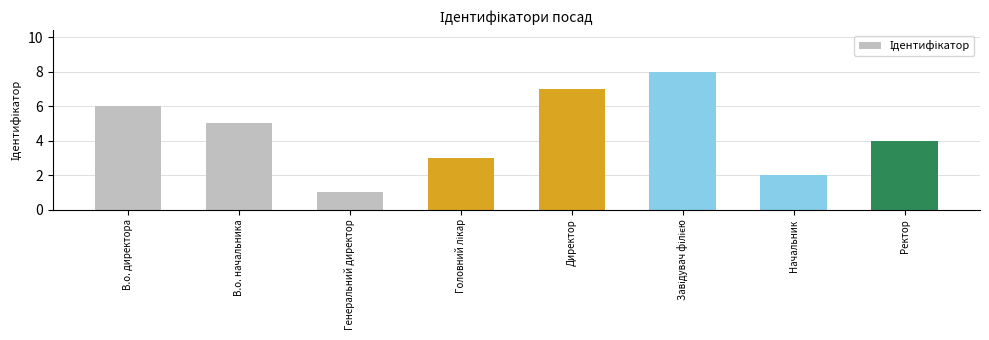

Reading right to left, extract all data points from this chart.

4	2	8	7	3	1	5	6